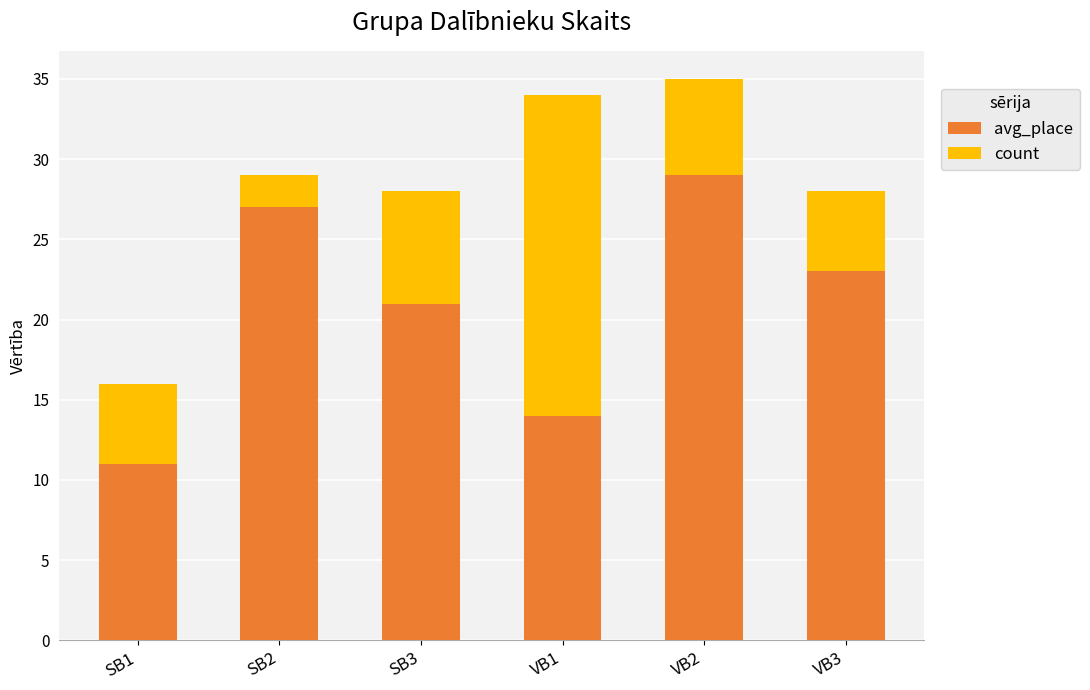

What is the minimum value for avg_place?

11